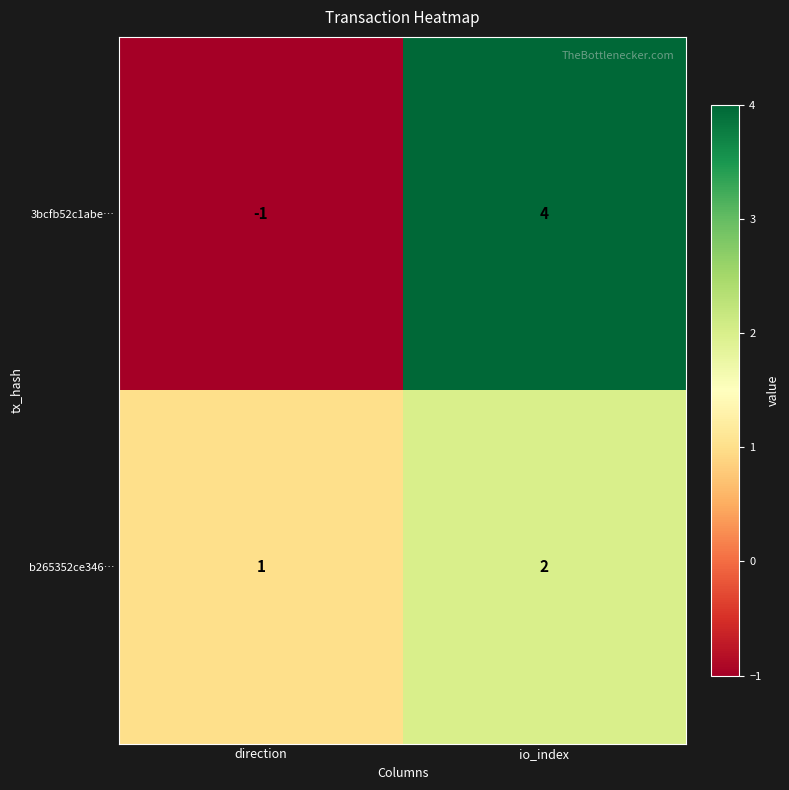

At which category is the sum across all series the highest?

io_index